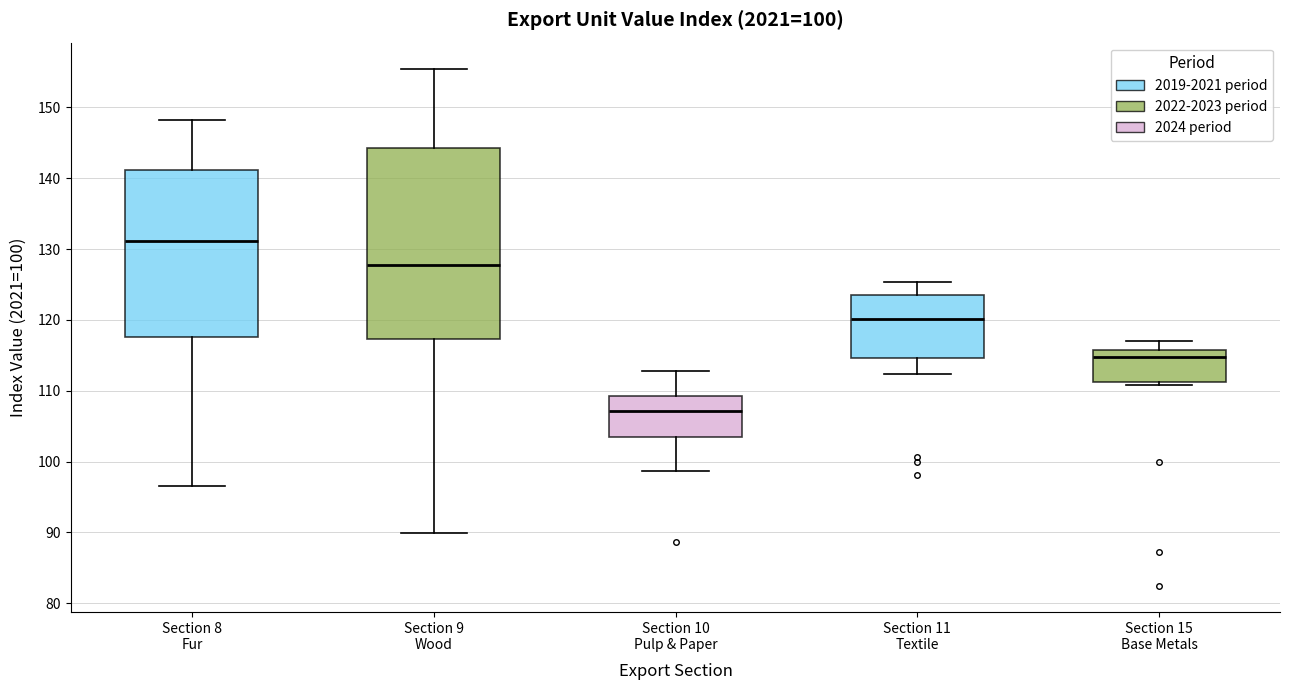

Comparing the boxes themselves (not the whiskers), which one is the tallest?

Section 9 Wood